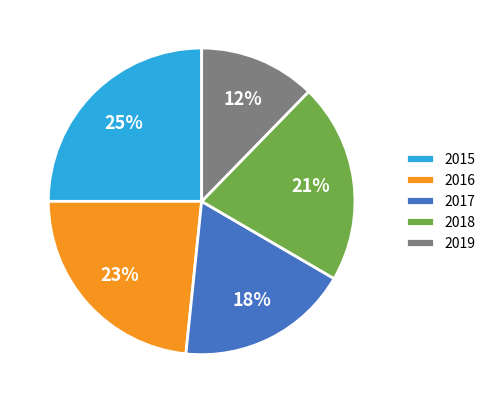

Is the sum of 2015 and 2016 greater than half?

No